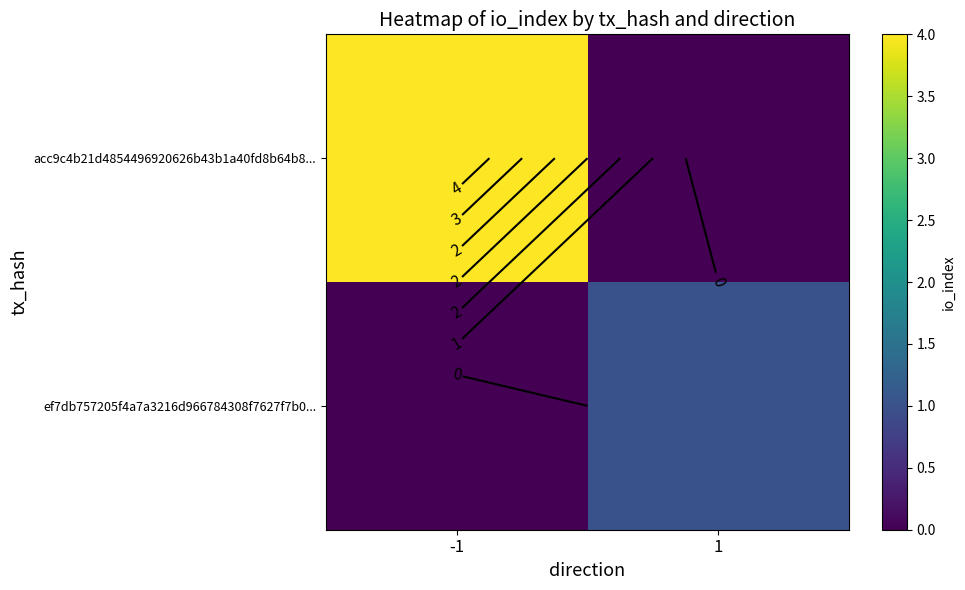

Rank the series at 1 from lowest to highest value.

acc9c4b21d4854496920626b43b1a40fd8b64b8..., ef7db757205f4a7a3216d966784308f7627f7b0...